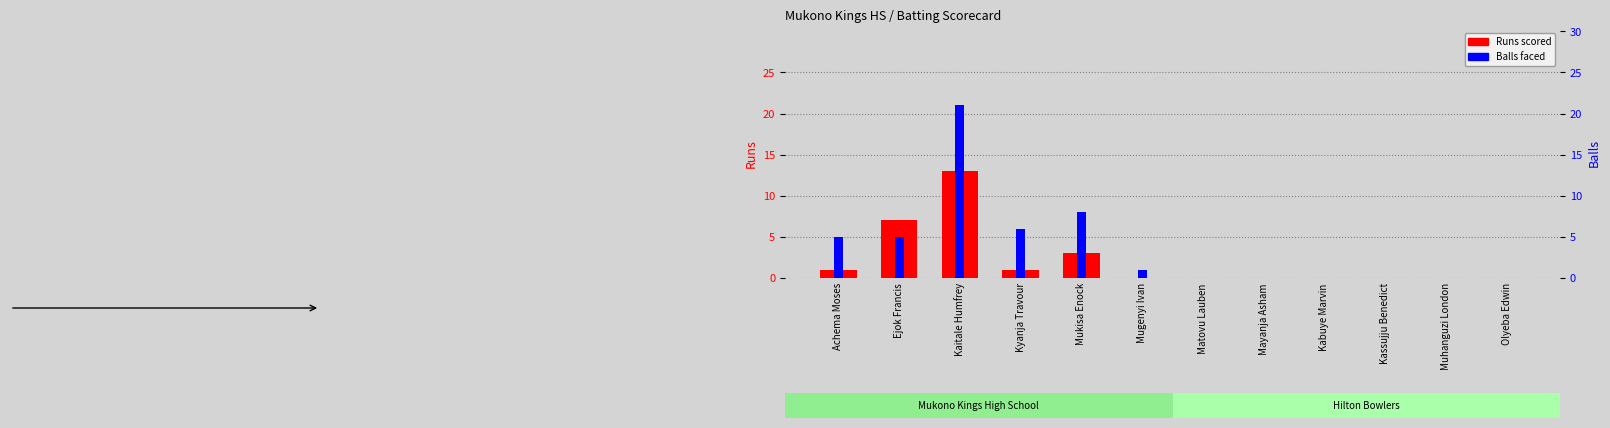

Reading left to right, transcribe all the data shown in this chart.

Runs scored: 1	7	13	1	3	0	0	0	0	0	0	0
Balls faced: 5	5	21	6	8	1	0	0	0	0	0	0